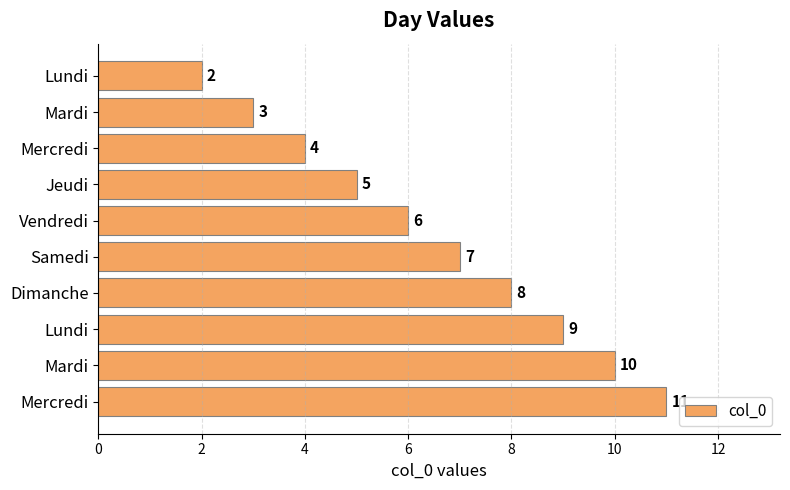

Count the number of data series in this chart.

1